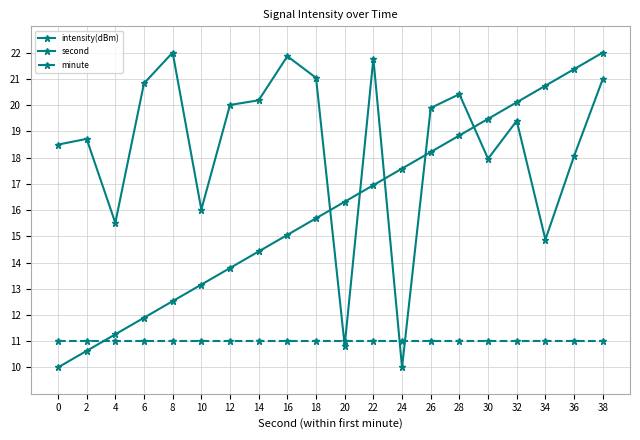

At how many categories does at least one series exceed 21?

6